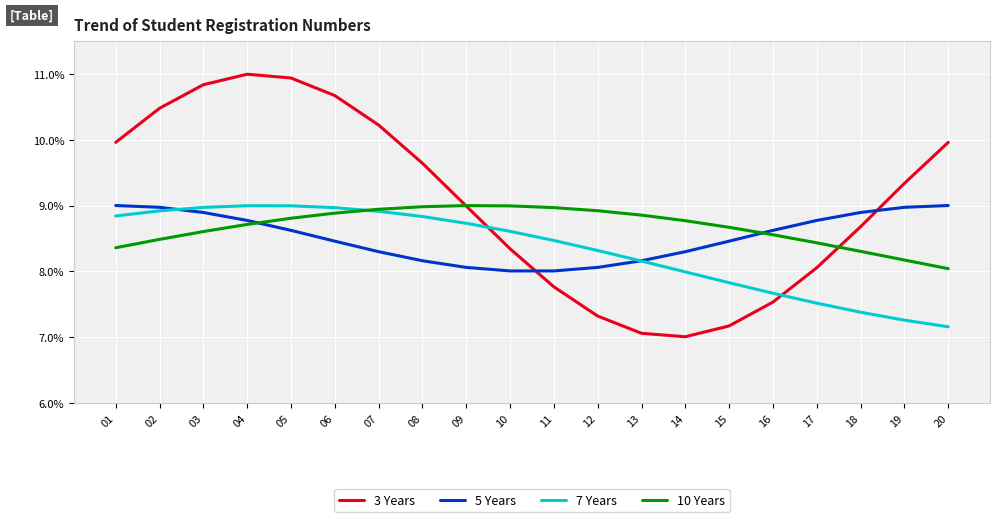

Reading left to right, transcribe all the data shown in this chart.

3 Years: 10.0	10.5	10.8	11.0	10.9	10.7	10.2	9.6	9.0	8.3	7.8	7.3	7.1	7.0	7.2	7.5	8.1	8.7	9.3	10.0
5 Years: 9.0	9.0	8.9	8.8	8.6	8.5	8.3	8.2	8.1	8.0	8.0	8.1	8.2	8.3	8.5	8.6	8.8	8.9	9.0	9.0
7 Years: 8.8	8.9	9.0	9.0	9.0	9.0	8.9	8.8	8.7	8.6	8.5	8.3	8.2	8.0	7.8	7.7	7.5	7.4	7.3	7.2
10 Years: 8.4	8.5	8.6	8.7	8.8	8.9	8.9	9.0	9.0	9.0	9.0	8.9	8.9	8.8	8.7	8.6	8.4	8.3	8.2	8.0